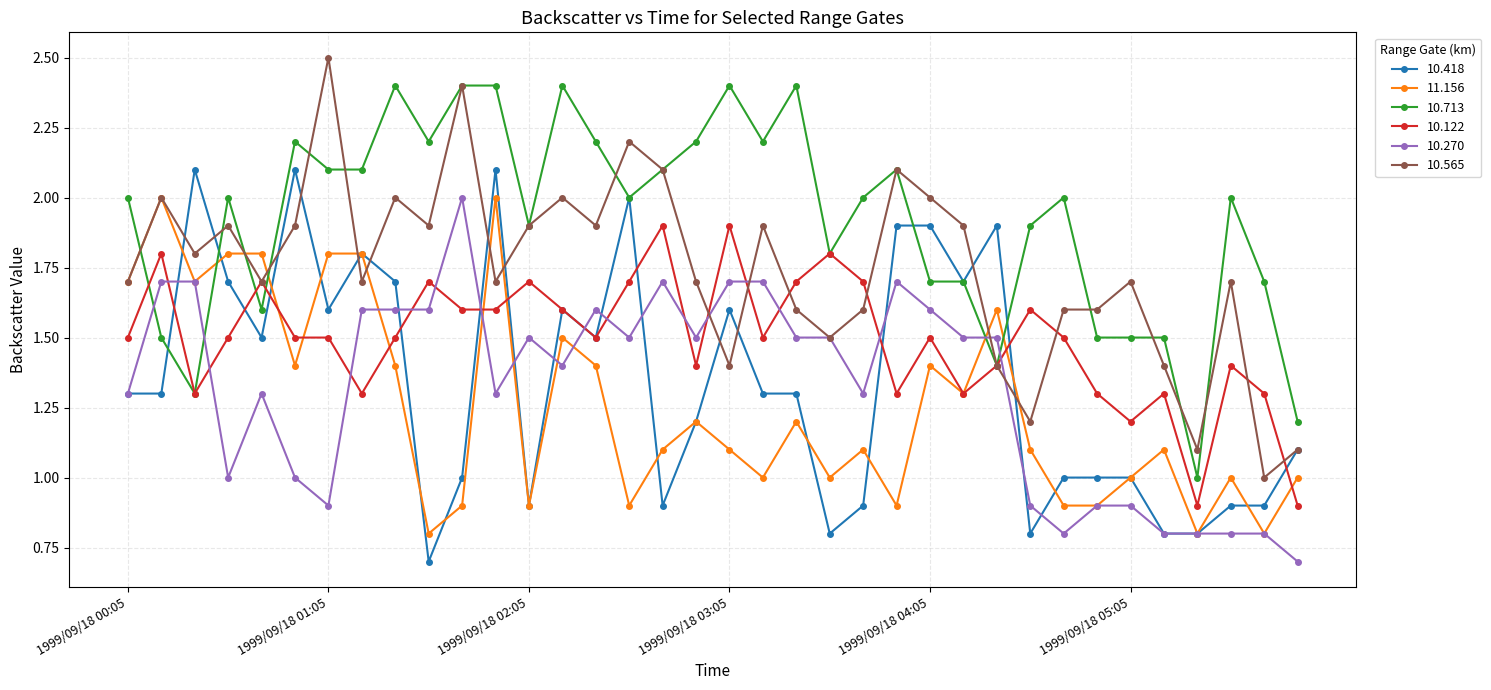

What is the value of the 11.156 point at the 31st from the left?

1.0